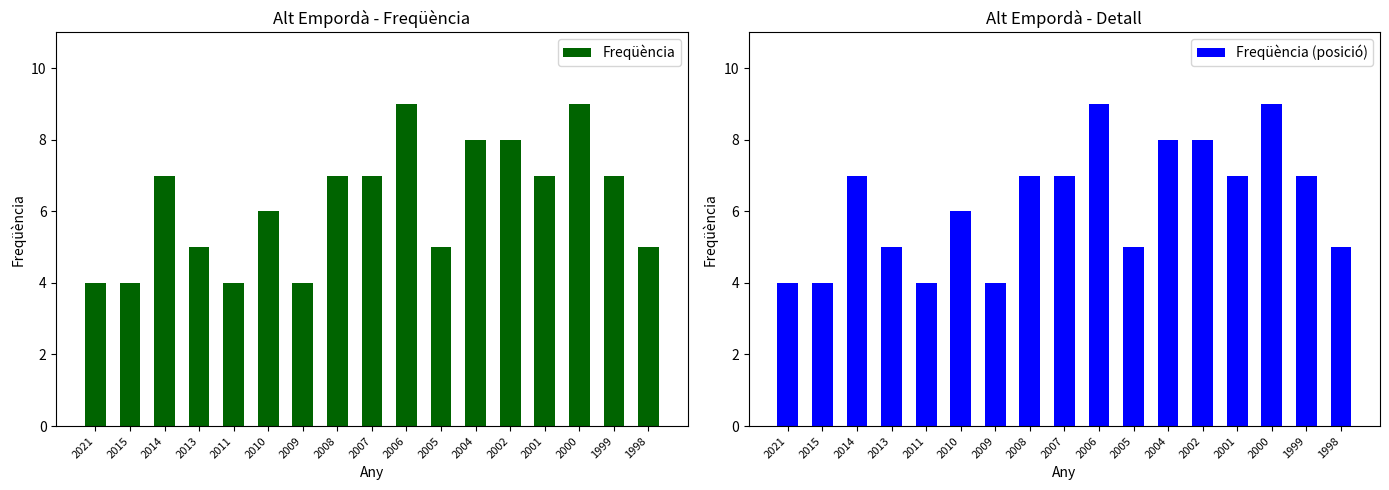

What is the highest value of the Freqüència (posició) series?

9